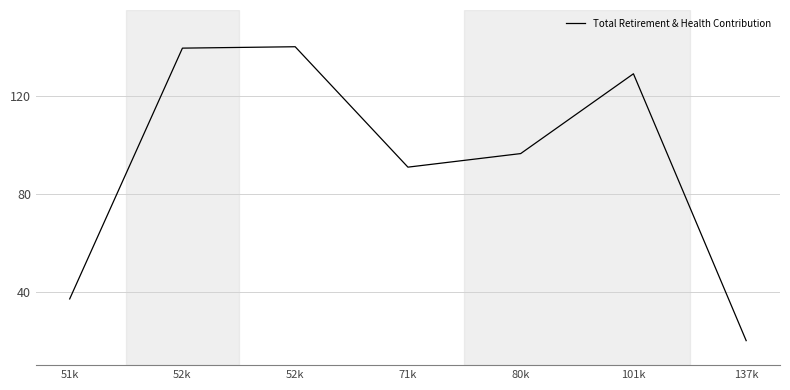

Where is the data nearest to the value 80?

71k